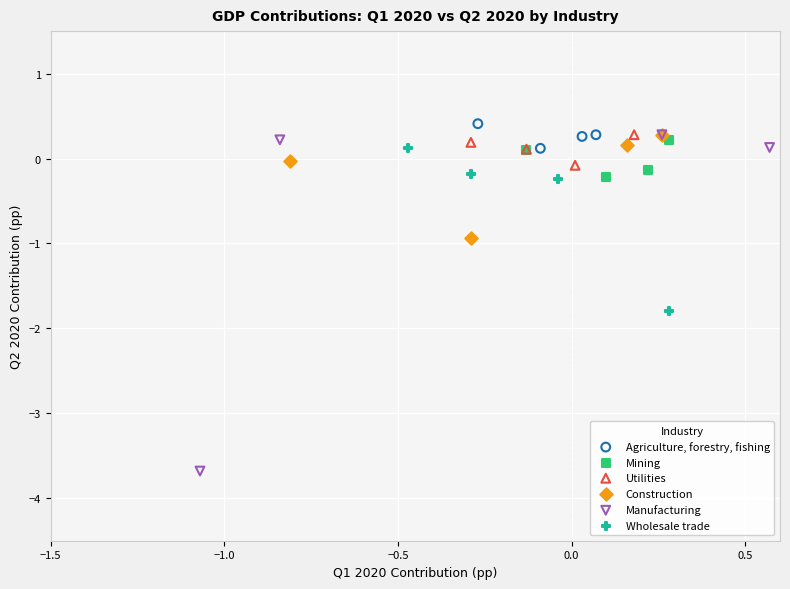

Which series reaches the minimum Y coordinate?

Manufacturing